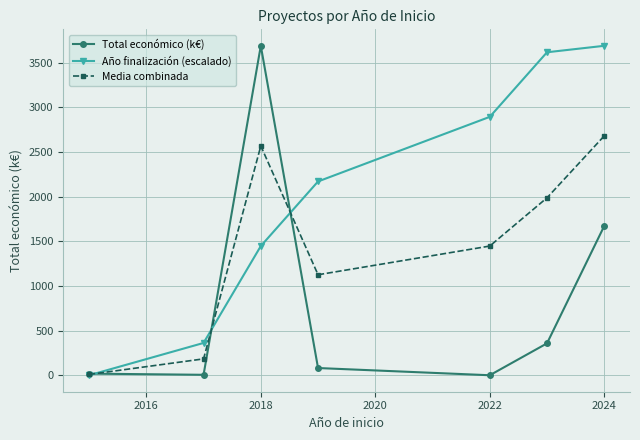

List the series in order of their overall mean, highest first.

Año finalización (escalado), Media combinada, Total económico (k€)